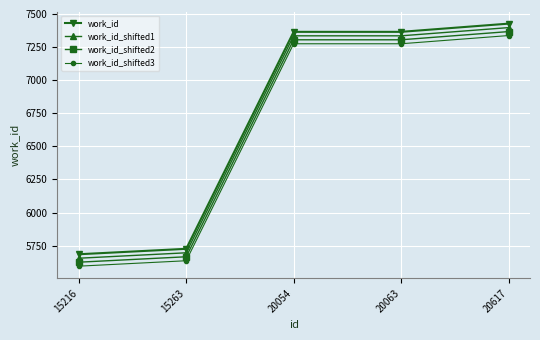

What is the sum of all work_id_shifted2 values?

33268